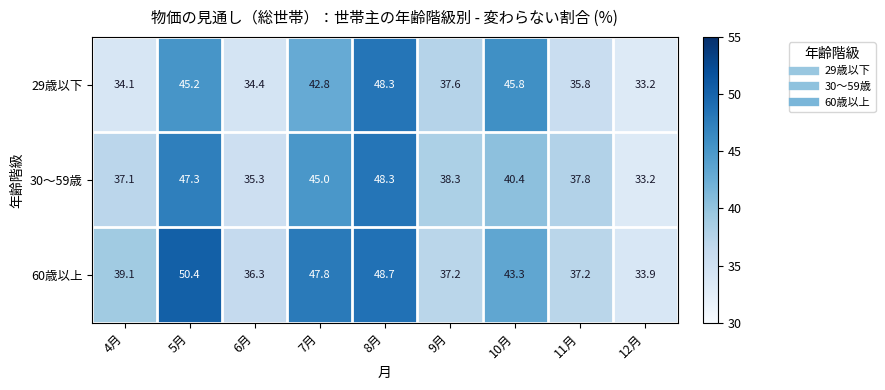

What is the spread (max minus min) of values at 10月?

5.4